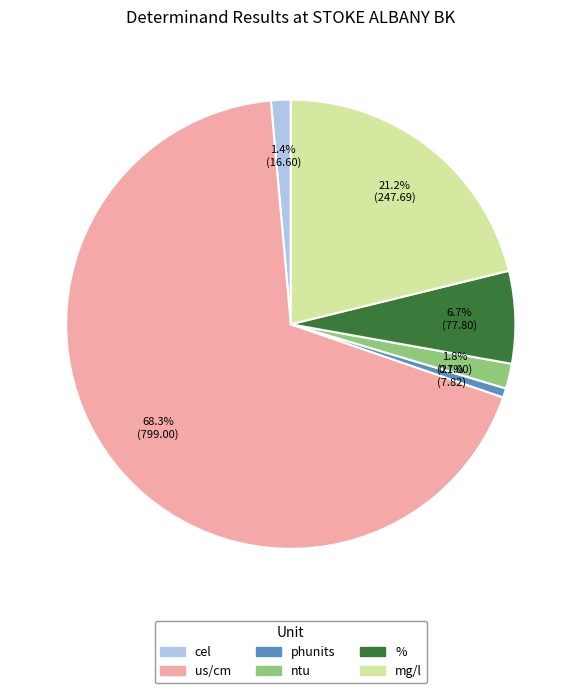

Approximately how many times larger is the value at ntu compared to %?

0.3